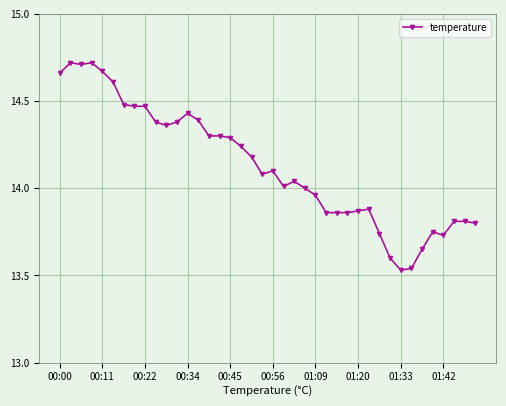

What is the difference between the second highest and minimum values?

1.2